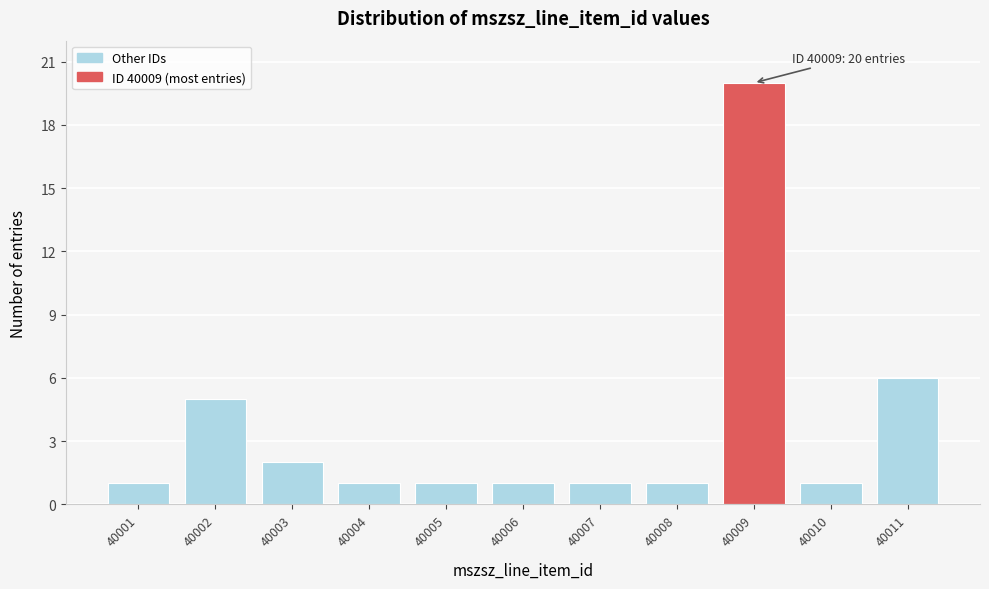

Reading right to left, extract all data points from this chart.

40011=6	40010=1	40009=20	40008=1	40007=1	40006=1	40005=1	40004=1	40003=2	40002=5	40001=1